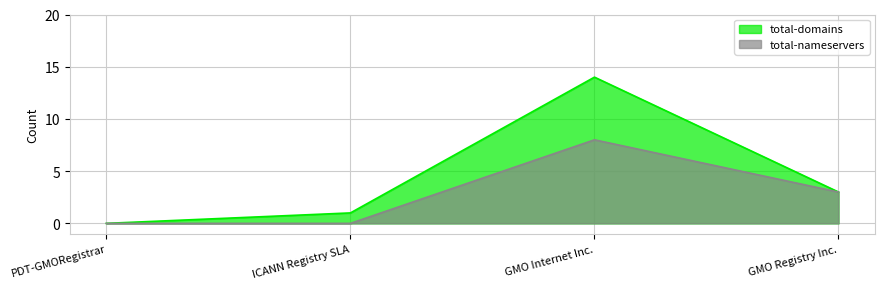

How many lines are shown in the chart?

2